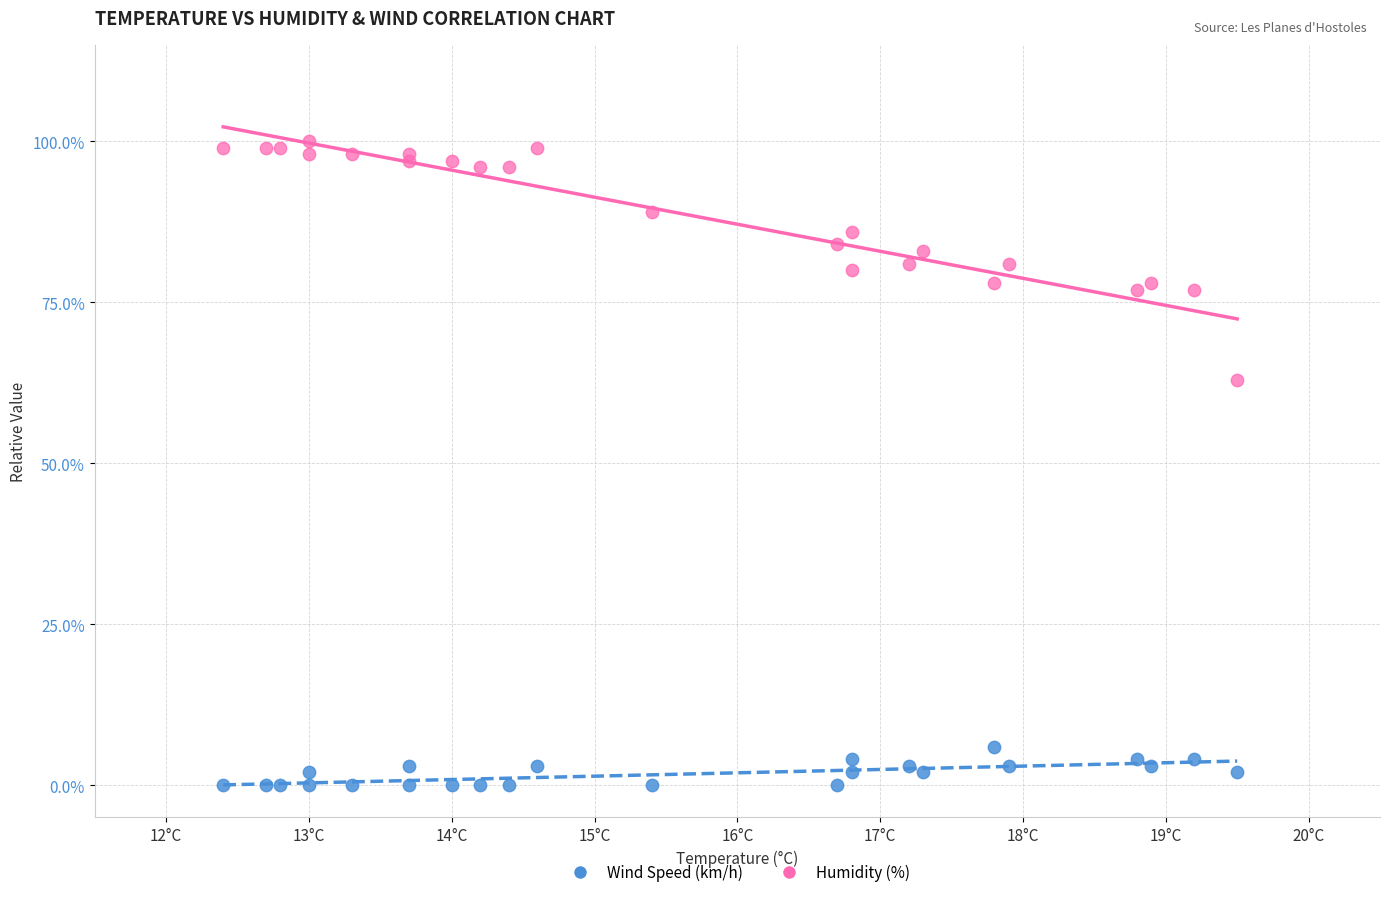

What are all the series names shown in the legend?

Wind Speed (km/h), Humidity (%)